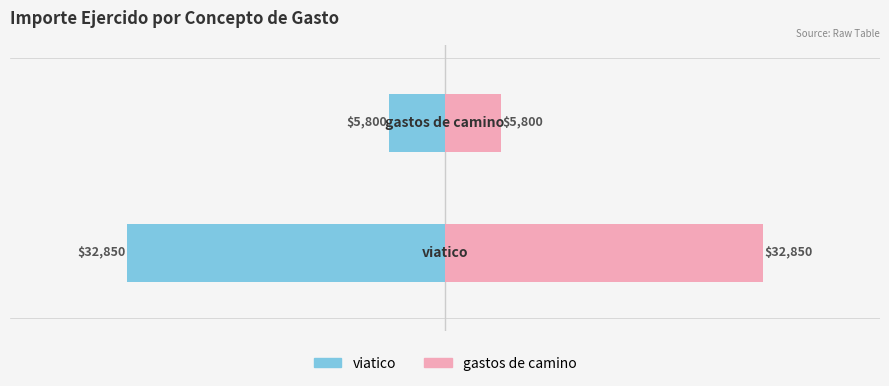

What is the difference between the maximum and minimum values in the gastos de camino series?

27050